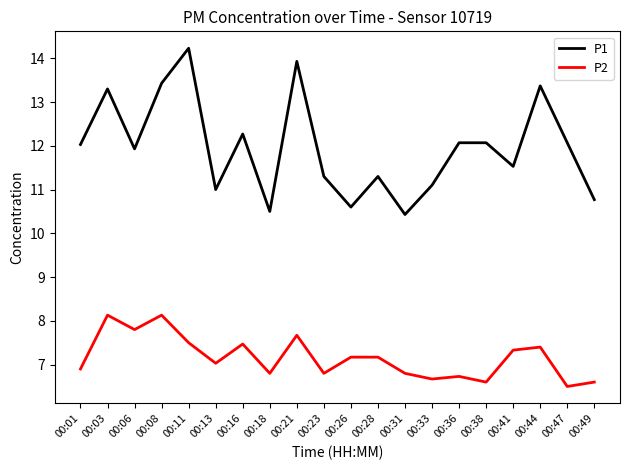

Which series changed the most between 00:36 and 00:47?

P2